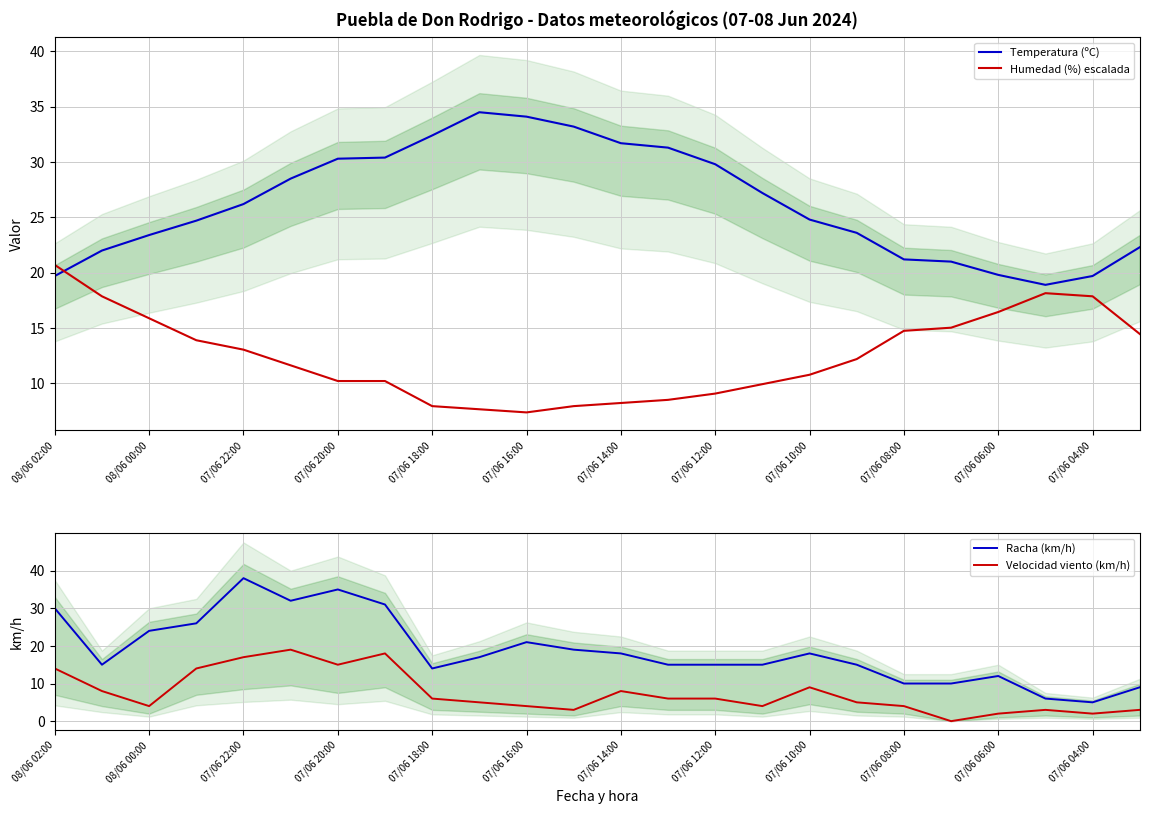

What is the maximum value for Humedad (%) escalada?

20.7